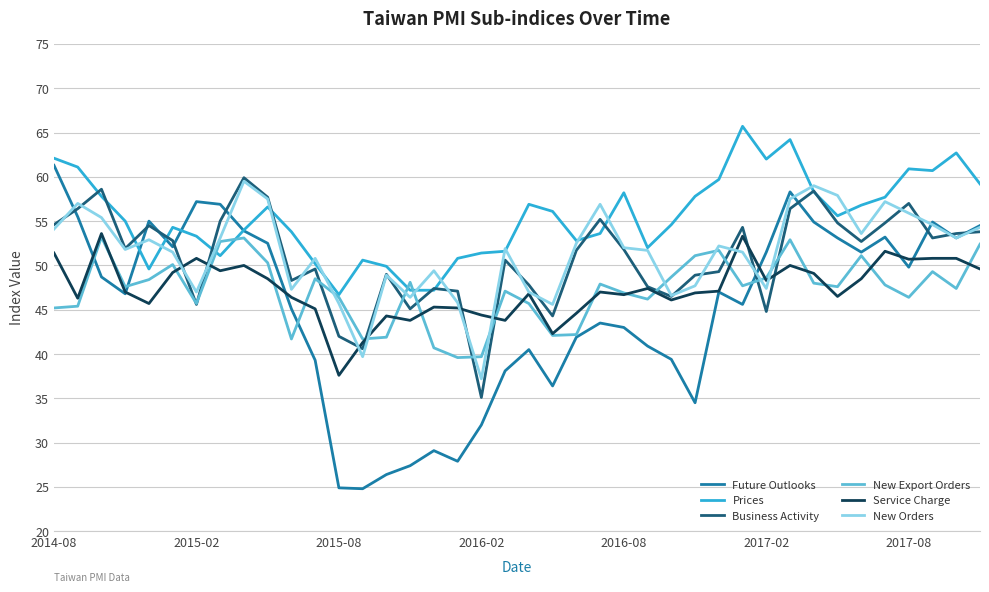

True or false: Prices and Service Charge cross at least once.

False